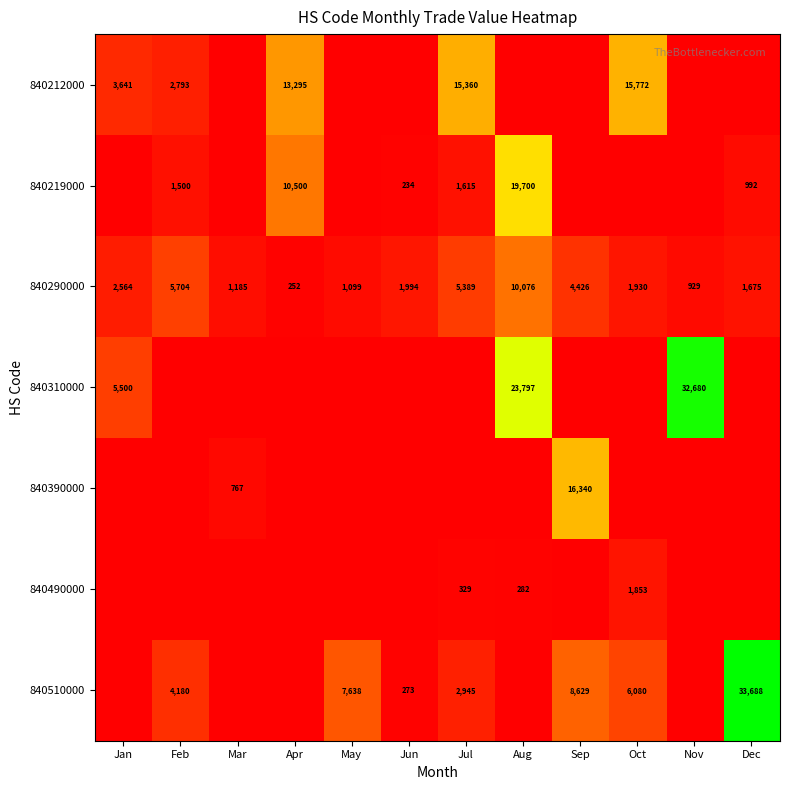

What is the difference between the 840290000 values at Jun and Dec?

319